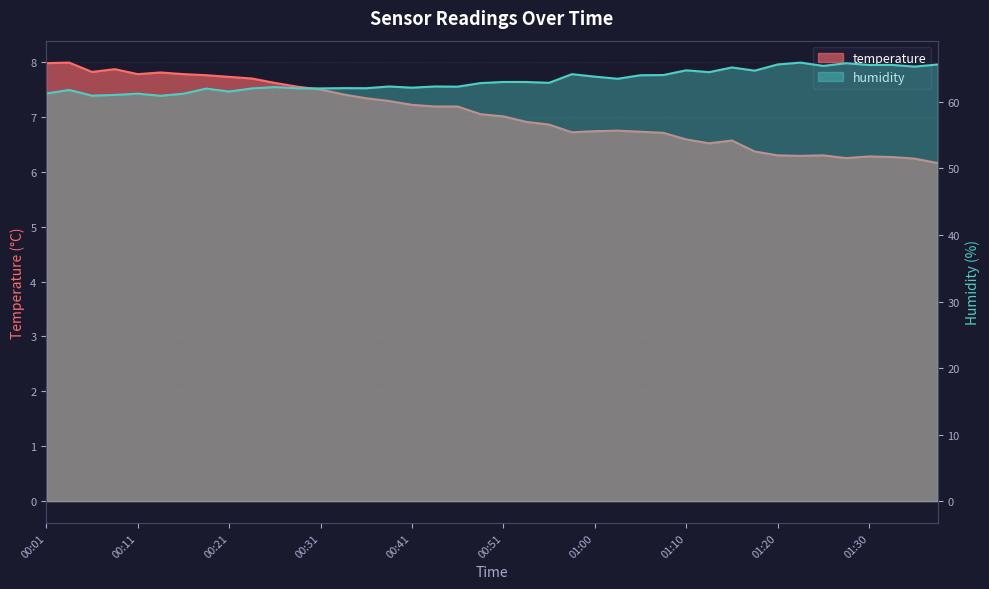

What are all the series names shown in the legend?

temperature, humidity